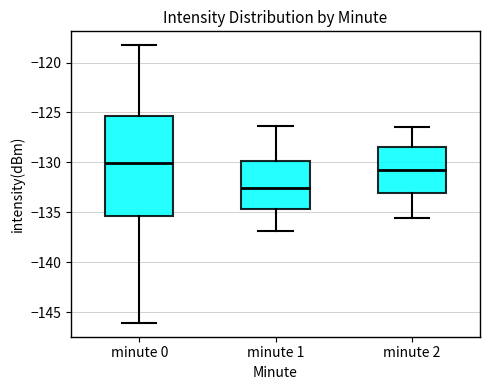

Comparing the boxes themselves (not the whiskers), which one is the tallest?

minute 0